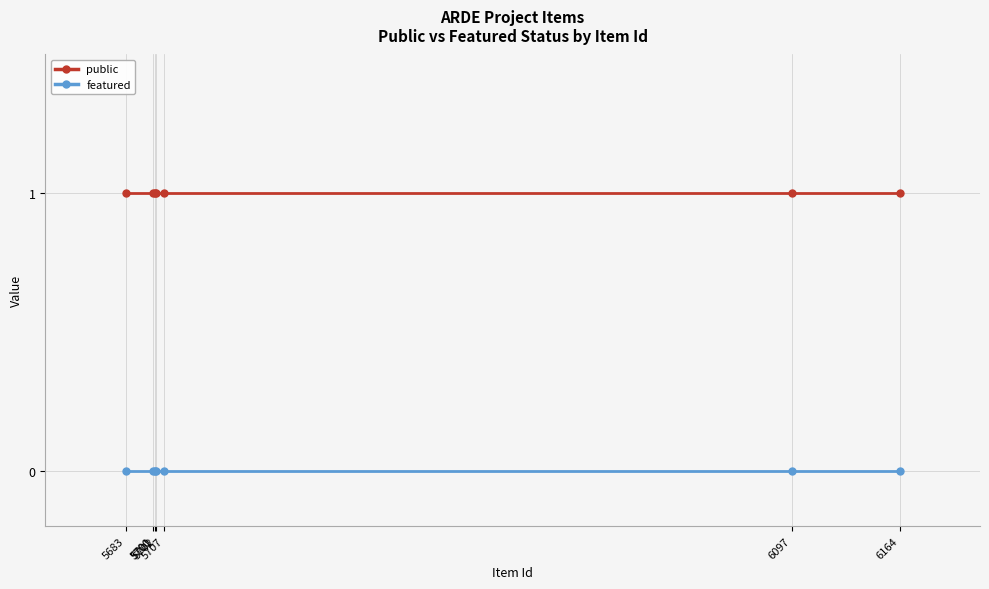

What is the average value of the public series?

1